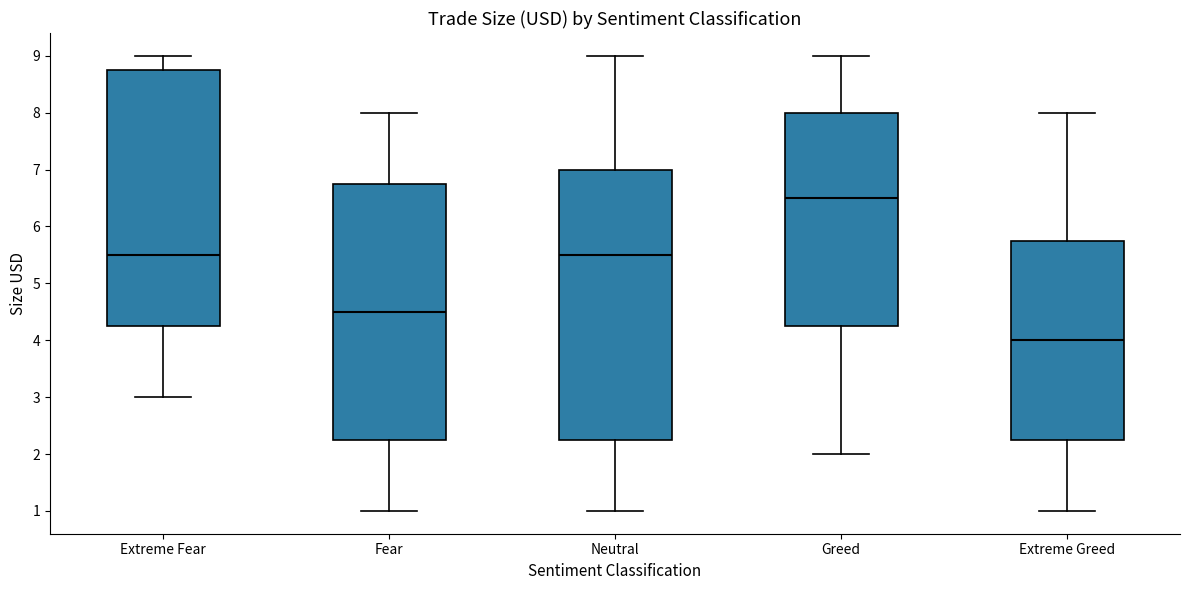

Which box is the tallest, from its lower edge to its upper edge?

Neutral